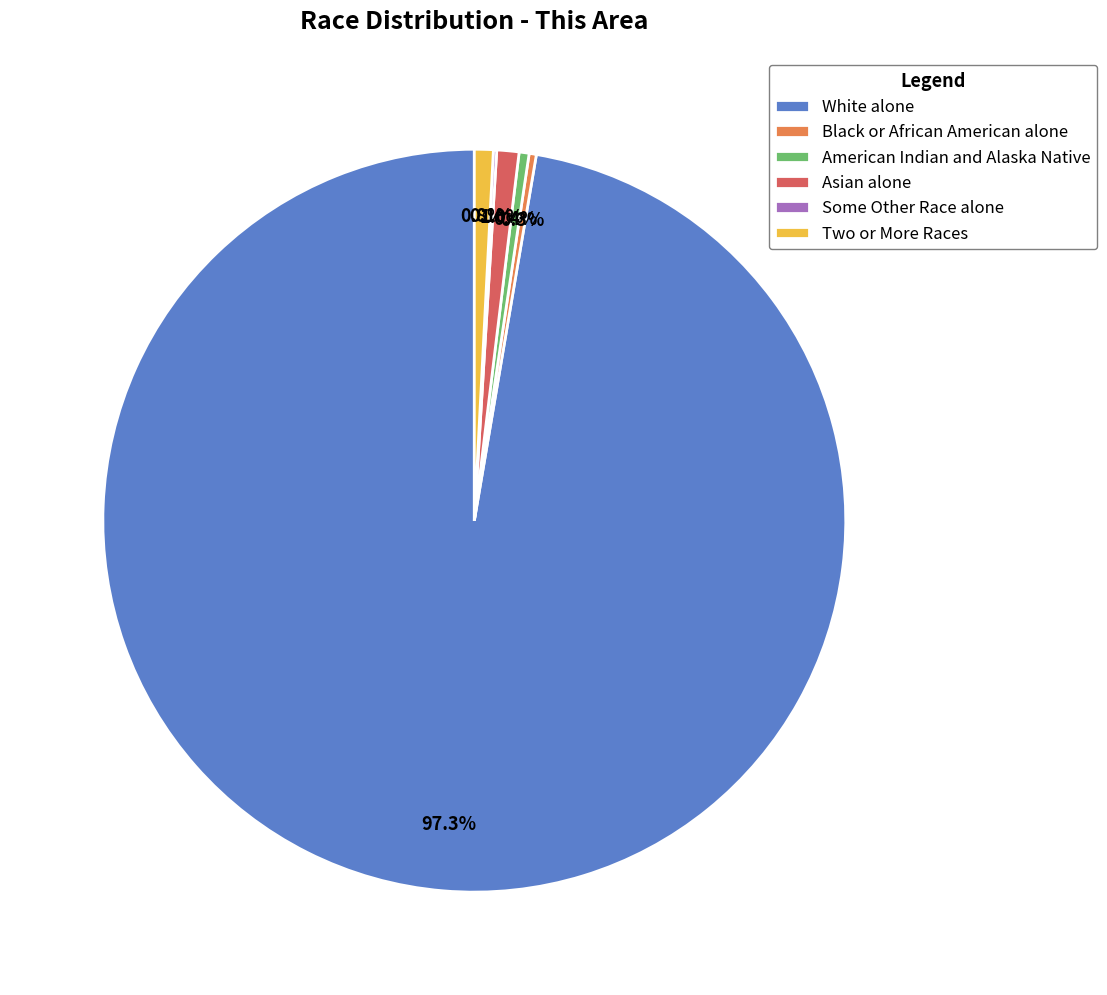

Combined, what portion of the pie is Black or African American alone and Two or More Races?

1.1%